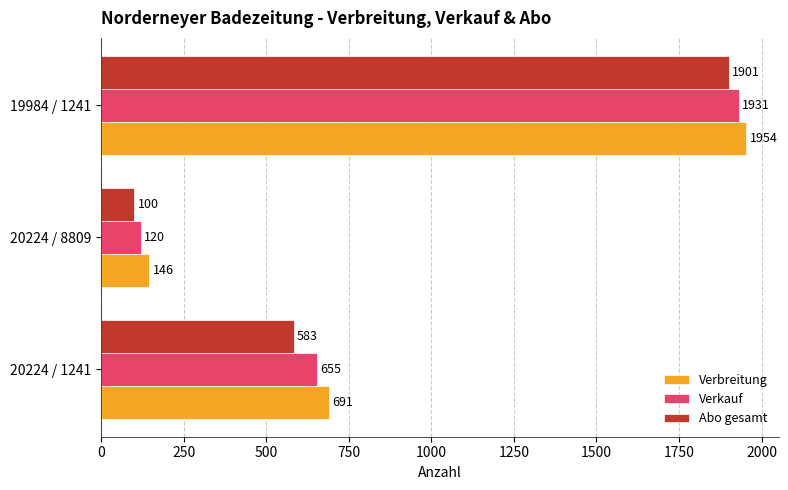

What is the average value of the Verkauf series?

902